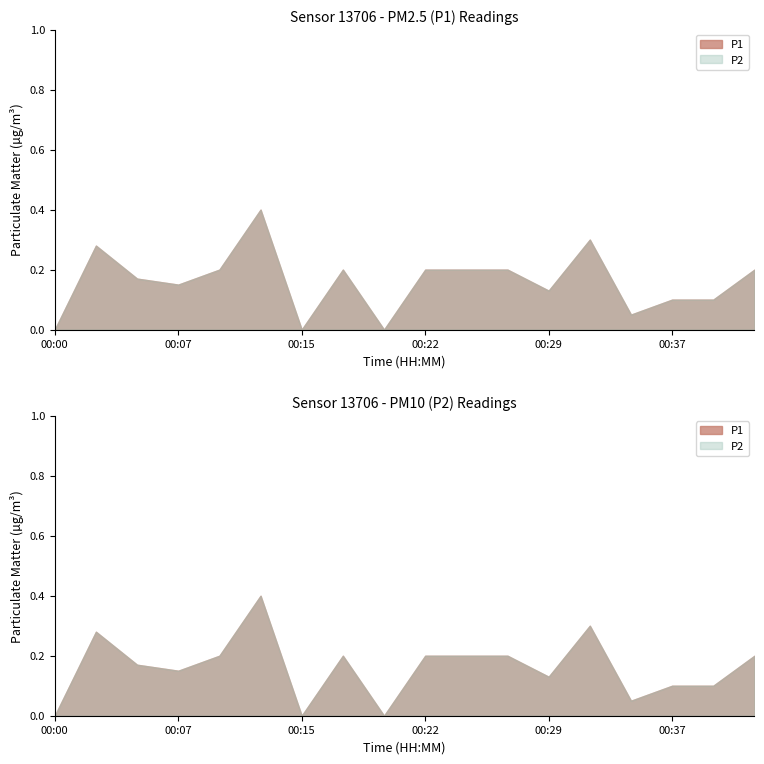

At how many categories does at least one series exceed 0?

15